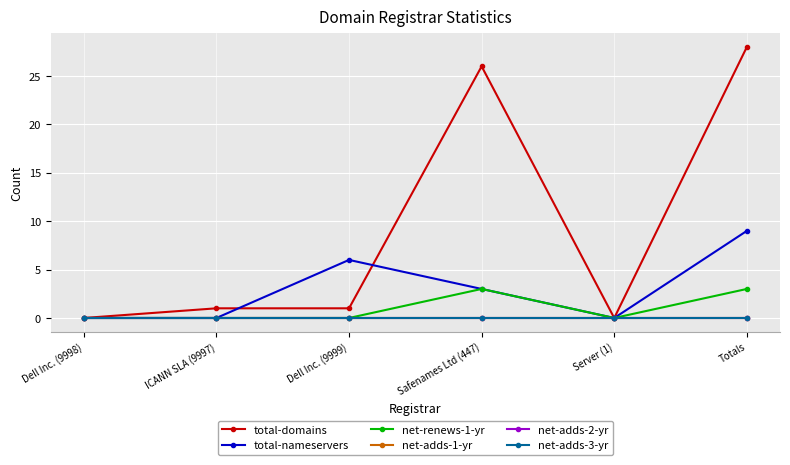

Between Dell Inc. (9998) and Totals, which series saw the biggest shift?

total-domains